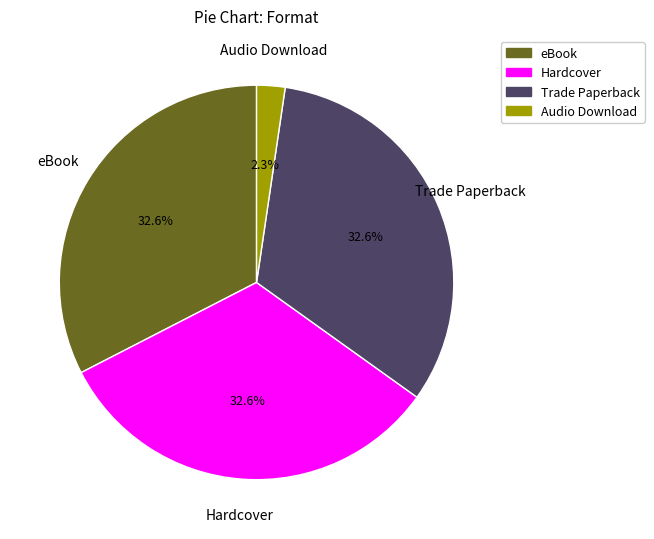

Is it true that eBook is 33% of the pie?

True